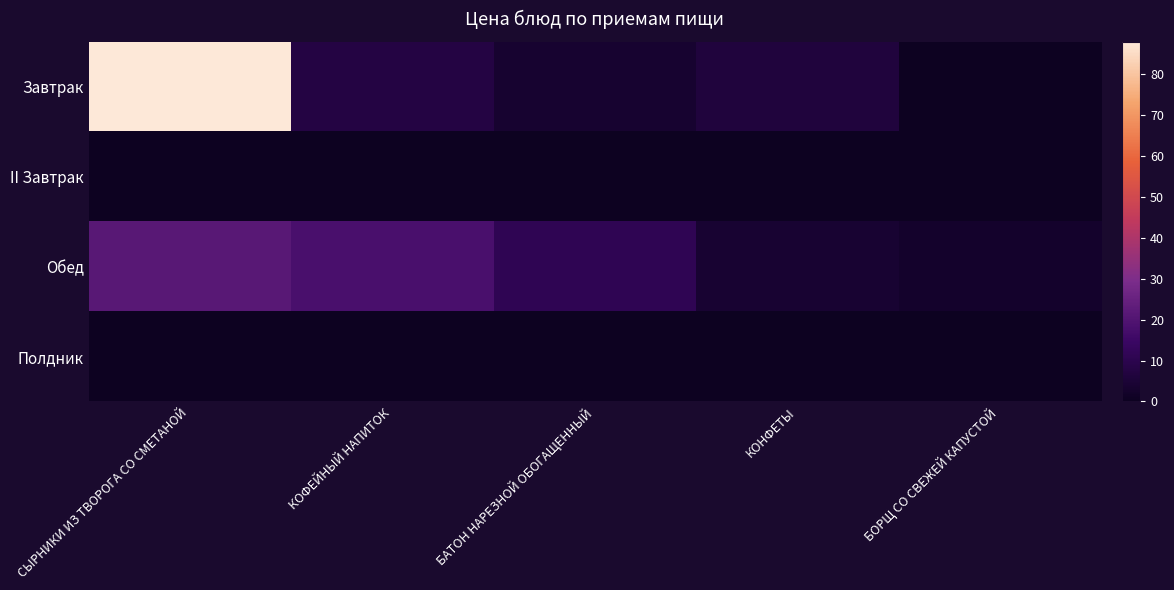

At which category is the sum across all series the highest?

СЫРНИКИ ИЗ ТВОРОГА СО СМЕТАНОЙ